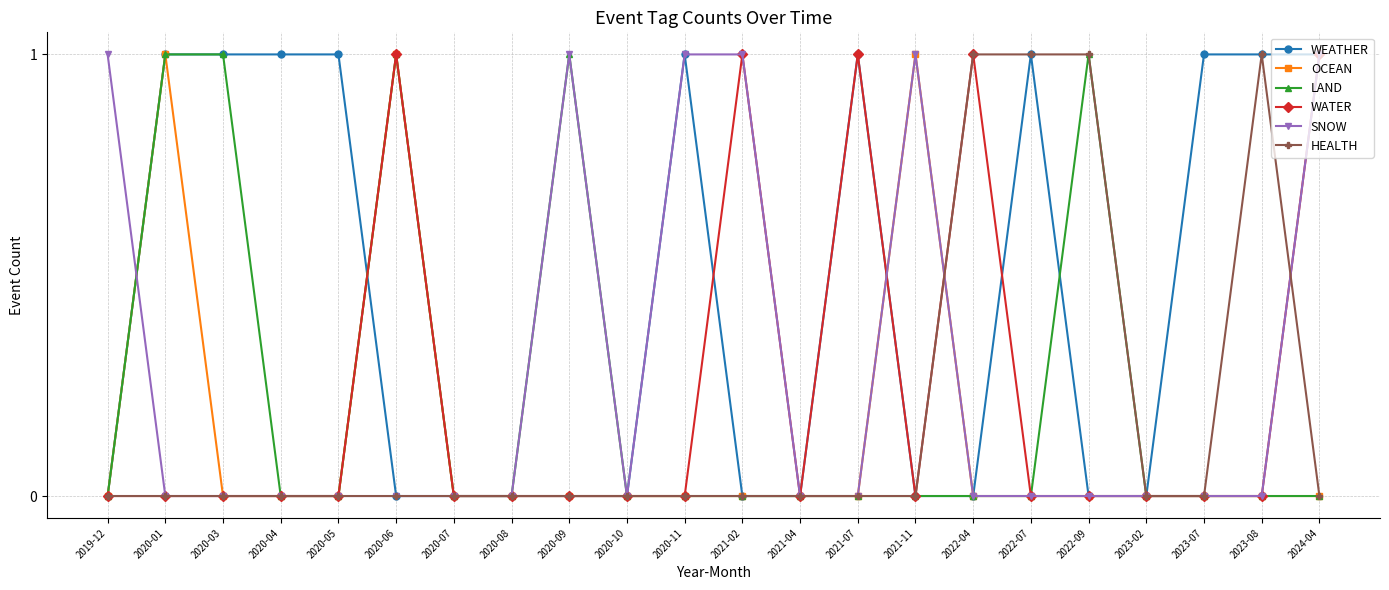

True or false: LAND has more than 1 points higher than both neighbors.

True